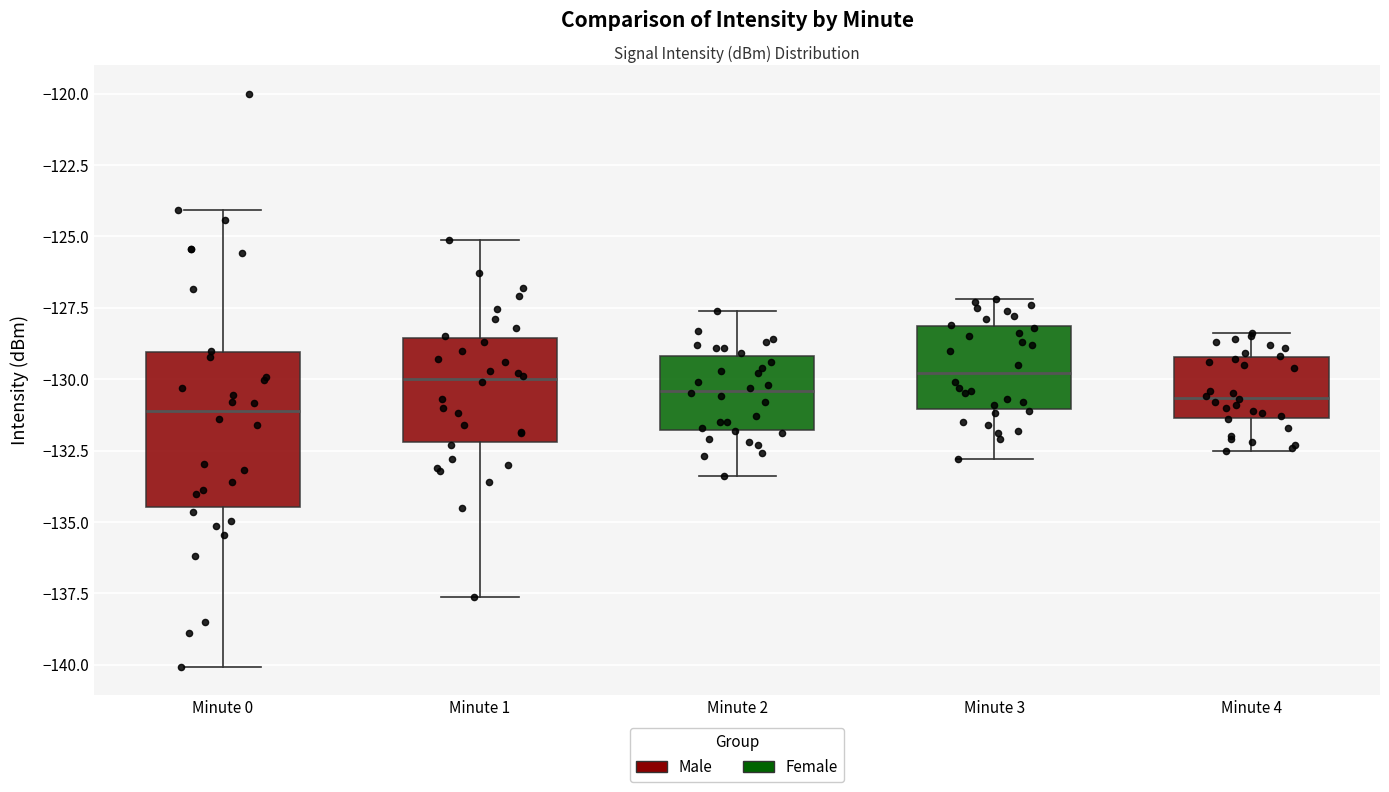

Reading left to right, read every box against the y-axis: the position of its median line, the range the box covers, and the ends of its whiskers. The values are not printed on the chart, so give them approximately, as read against the axis.

Minute 0: median -131.0, box -134.5 to -129.0, whiskers -140.0 to -124.0
Minute 1: median -130.0, box -132.0 to -128.5, whiskers -137.5 to -125.0
Minute 2: median -130.5, box -132.0 to -129.0, whiskers -133.5 to -127.5
Minute 3: median -130.0, box -131.0 to -128.0, whiskers -133.0 to -127.0
Minute 4: median -130.5, box -131.5 to -129.0, whiskers -132.5 to -128.5